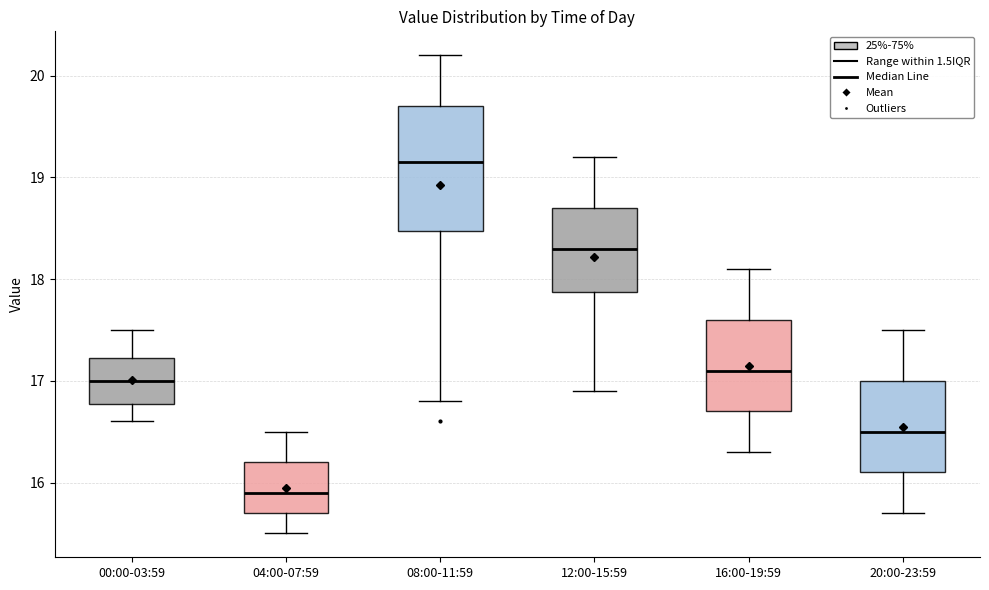

Reading left to right, read every box against the y-axis: the position of its median line, the range the box covers, and the ends of its whiskers. The values are not printed on the chart, so give them approximately, as read against the axis.

00:00-03:59: median 17.0, box 16.8 to 17.2, whiskers 16.6 to 17.5
04:00-07:59: median 15.9, box 15.7 to 16.2, whiskers 15.5 to 16.5
08:00-11:59: median 19.2, box 18.5 to 19.7, whiskers 16.8 to 20.2
12:00-15:59: median 18.3, box 17.9 to 18.7, whiskers 16.9 to 19.2
16:00-19:59: median 17.1, box 16.7 to 17.6, whiskers 16.3 to 18.1
20:00-23:59: median 16.5, box 16.1 to 17.0, whiskers 15.7 to 17.5